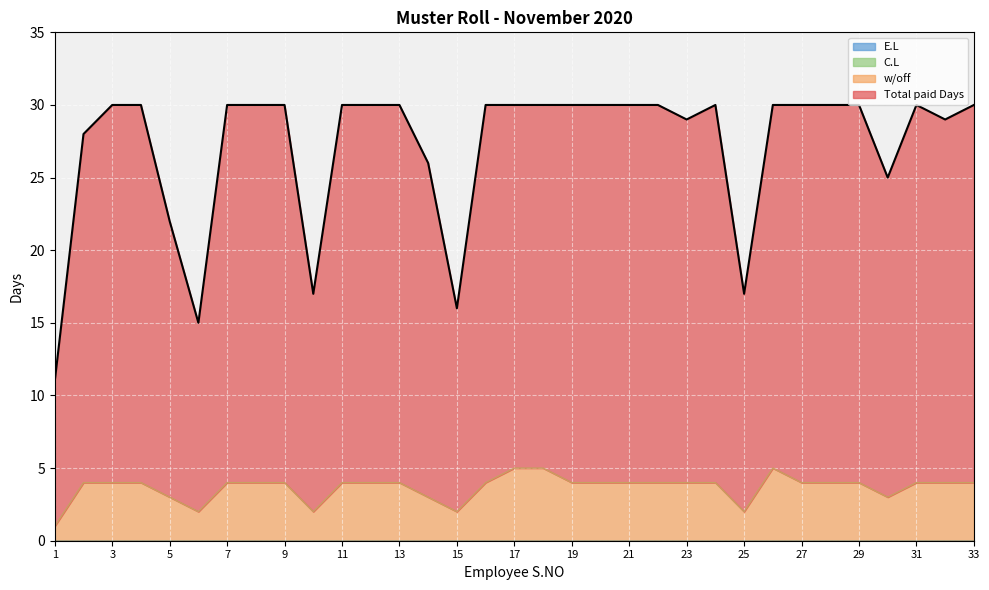

What is the difference between the Total paid Days values at 10 and 3?

13